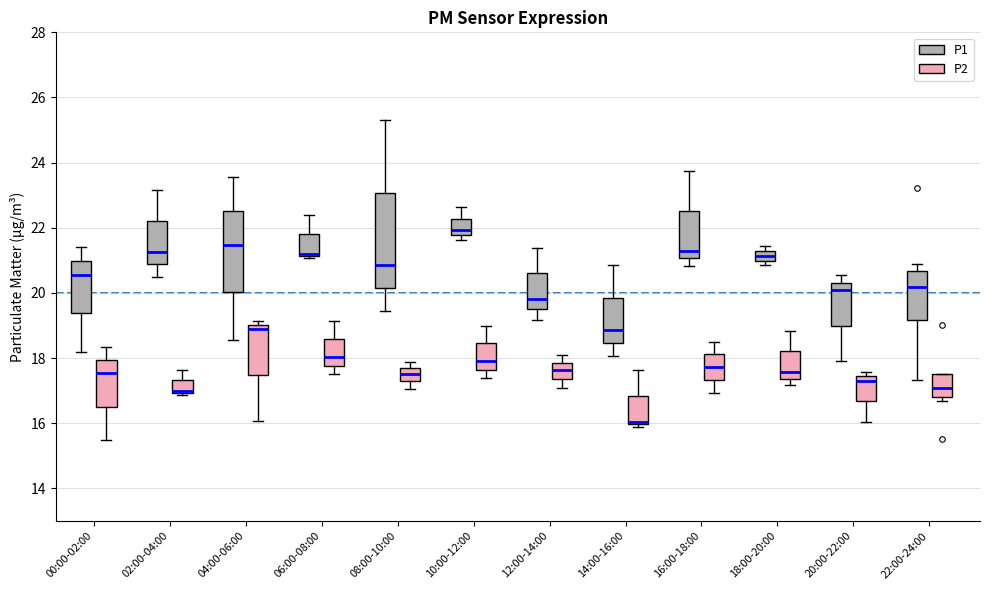

Comparing the boxes themselves (not the whiskers), which one is the tallest?

08:00-10:00 (P1)